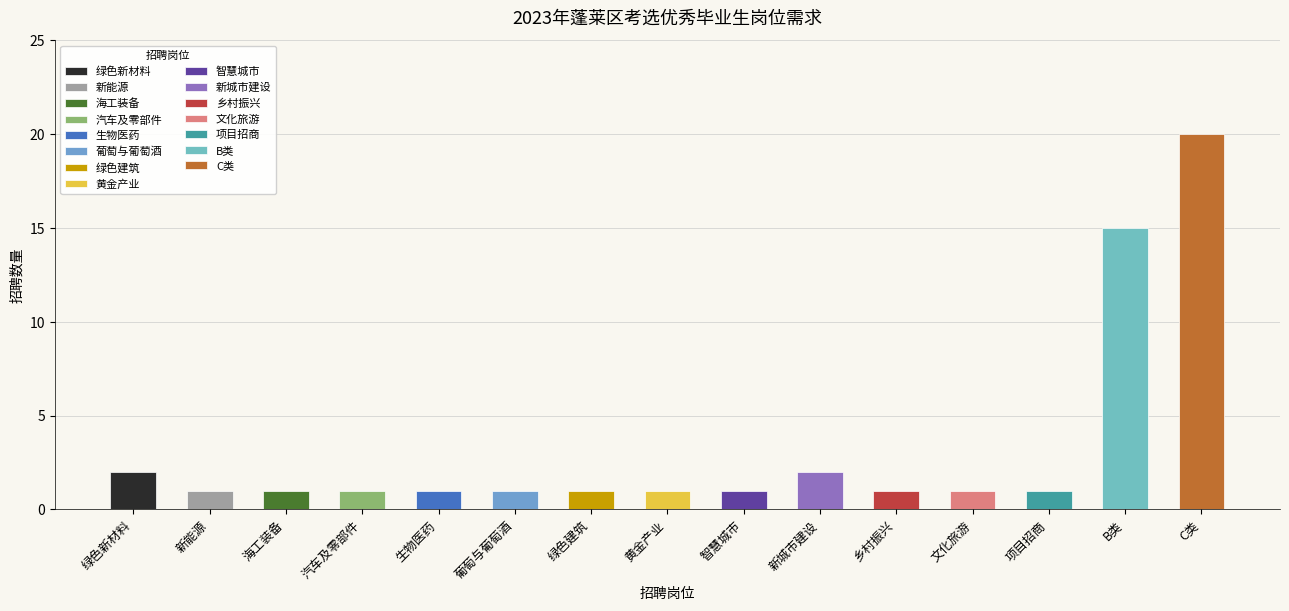

Between 智慧城市 and 黄金产业, which is larger?

智慧城市